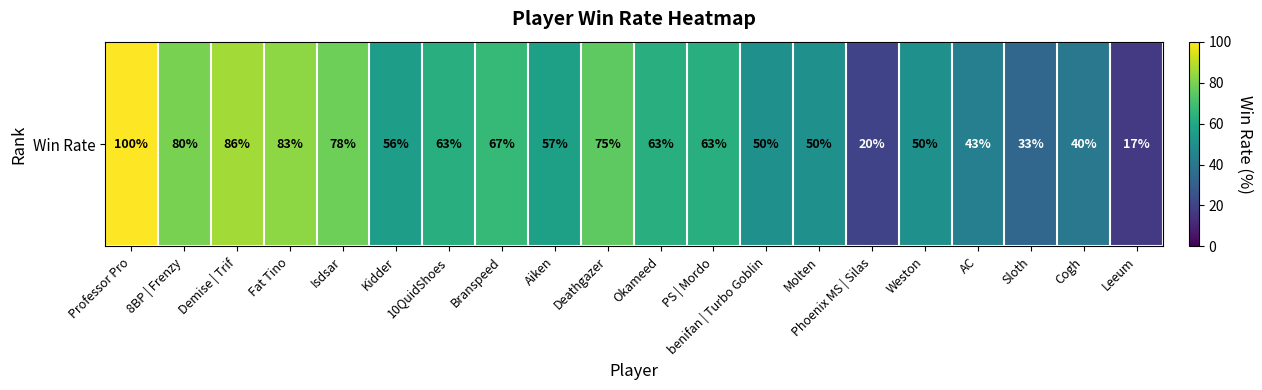

What is the ratio of the value at Kidder to the value at Leeum?

3.3